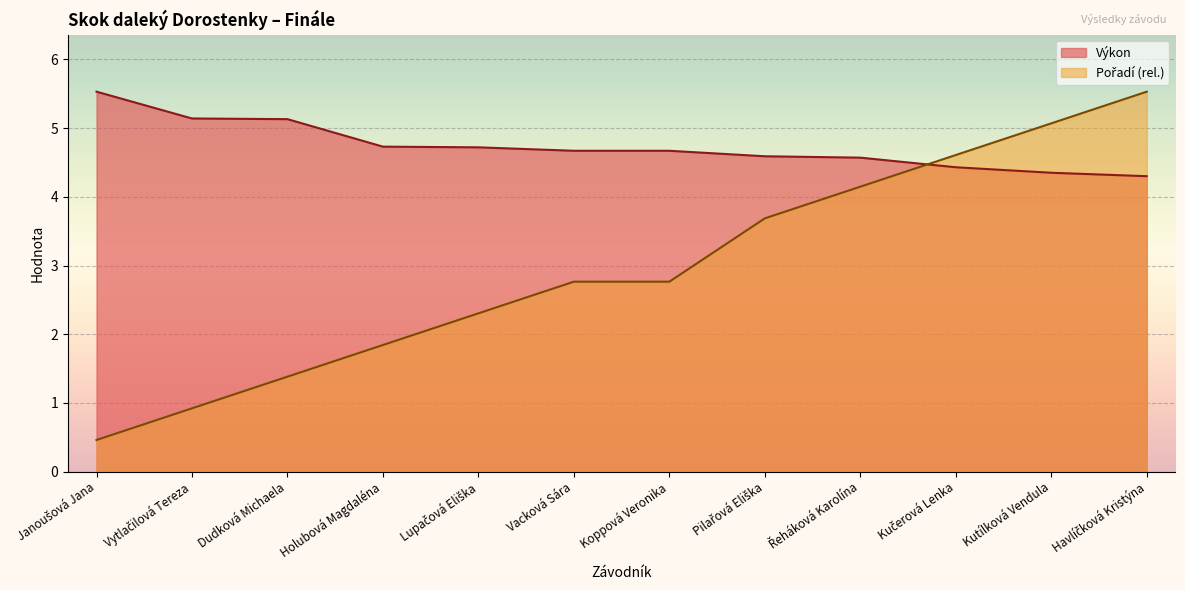

Does the chart display data point markers on the line(s)?

No